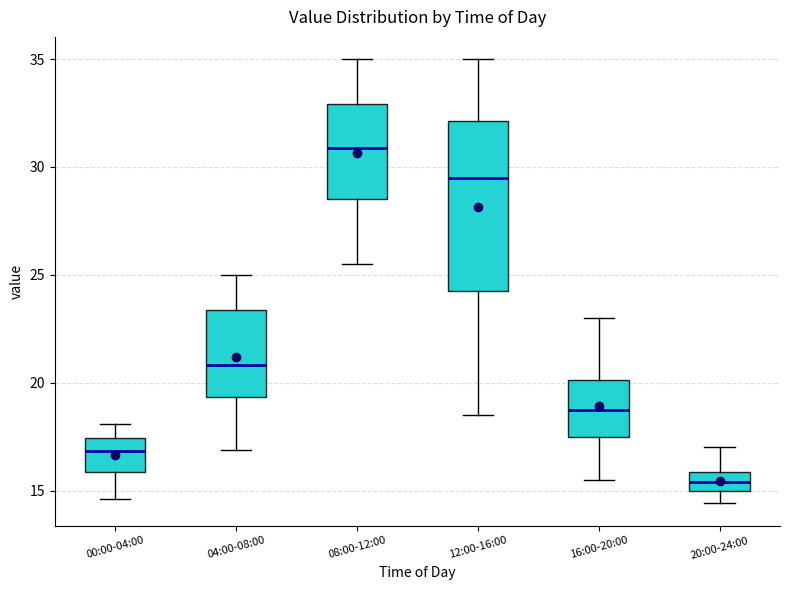

Reading left to right, read every box against the y-axis: the position of its median line, the range the box covers, and the ends of its whiskers. The values are not printed on the chart, so give them approximately, as read against the axis.

00:00-04:00: median 17.0, box 16.0 to 17.5, whiskers 14.5 to 18.0
04:00-08:00: median 21.0, box 19.5 to 23.5, whiskers 17.0 to 25.0
08:00-12:00: median 31.0, box 28.5 to 33.0, whiskers 25.5 to 35.0
12:00-16:00: median 29.5, box 24.5 to 32.0, whiskers 18.5 to 35.0
16:00-20:00: median 19.0, box 17.5 to 20.0, whiskers 15.5 to 23.0
20:00-24:00: median 15.5, box 15.0 to 16.0, whiskers 14.5 to 17.0